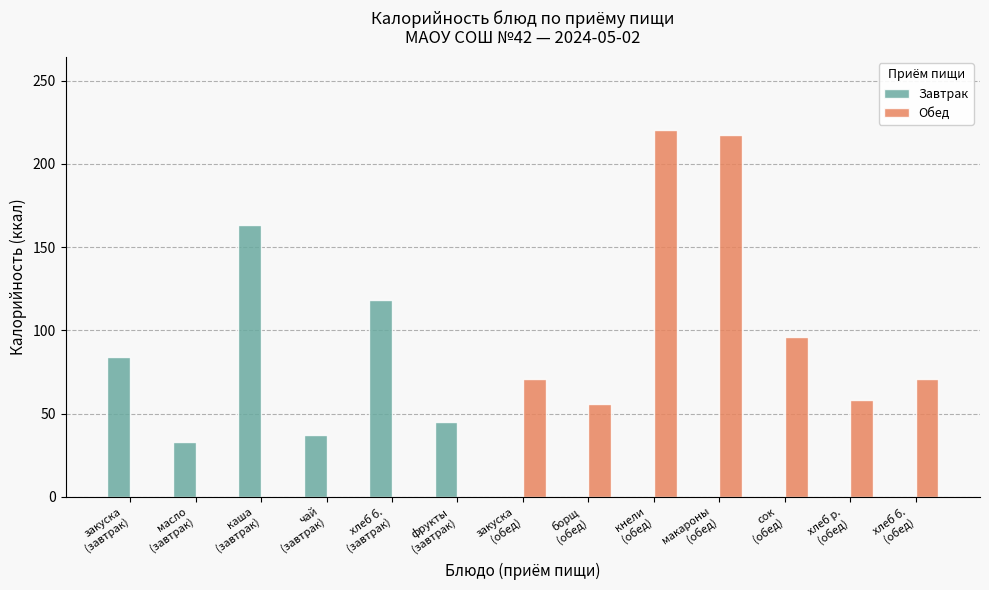

What are all the series names shown in the legend?

Завтрак, Обед